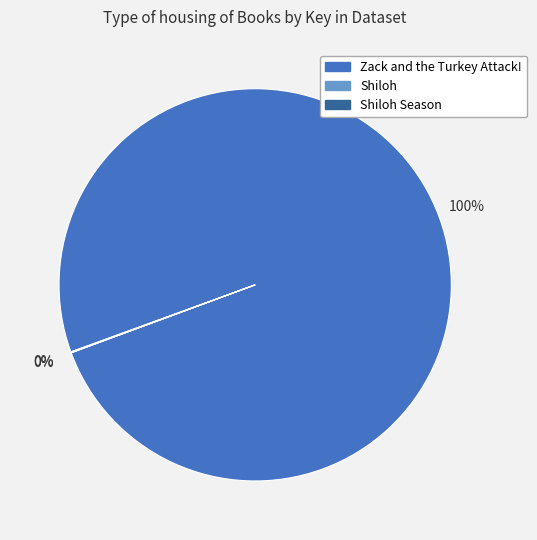

True or false: Zack and the Turkey Attack! accounts for 91% of the total.

False